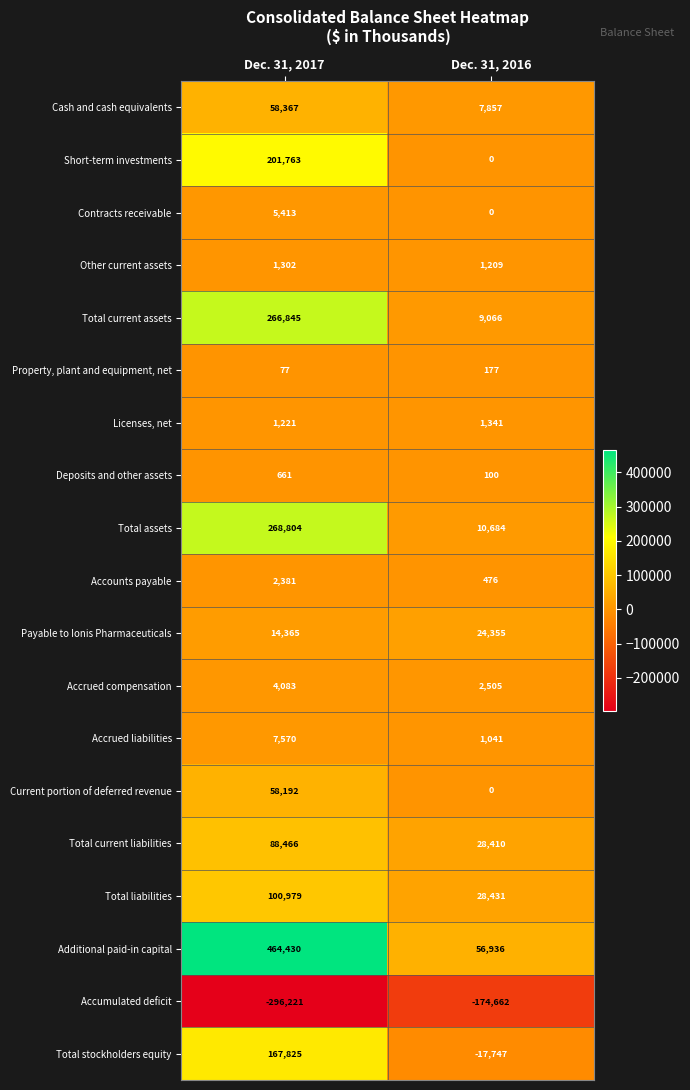

What is the total value across all series at Dec. 31, 2017?

1416523